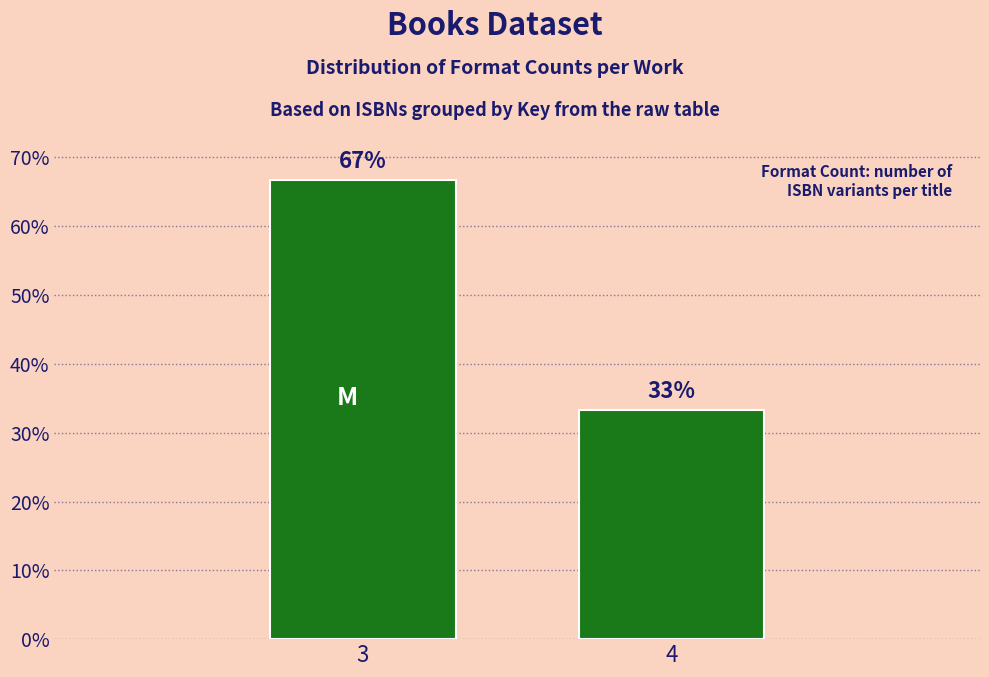

Are the bars horizontal?

No